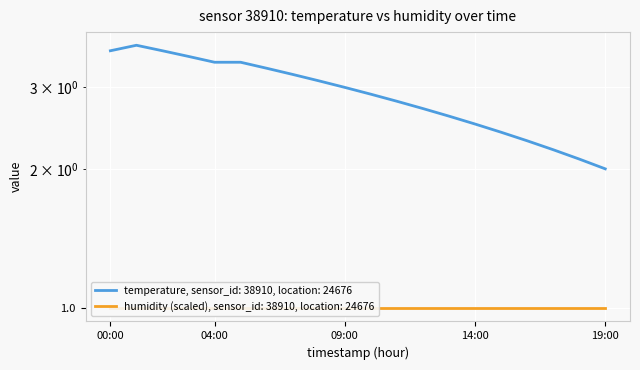

Rank the categories by value from lowest to highest.

19:00, 18:00, 17:00, 16:00, 15:00, 14:00, 13:00, 12:00, 11:00, 10:00, 09:00, 08:00, 07:00, 06:00, 04:00, 05:00, 03:00, 00:00, 02:00, 01:00